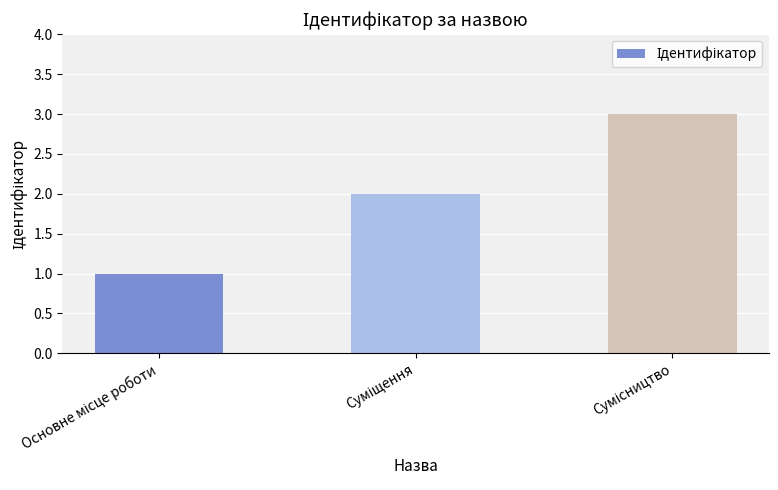

How many data points are less than 2?

1